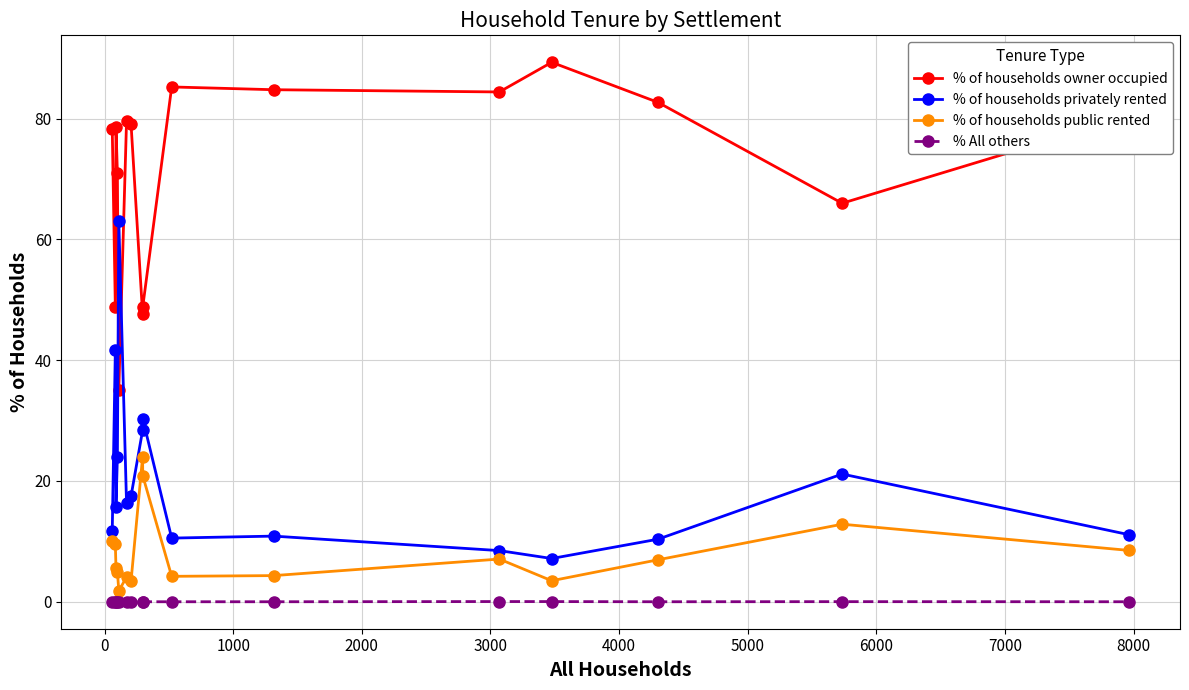

At how many categories does at least one series exceed 46?

16